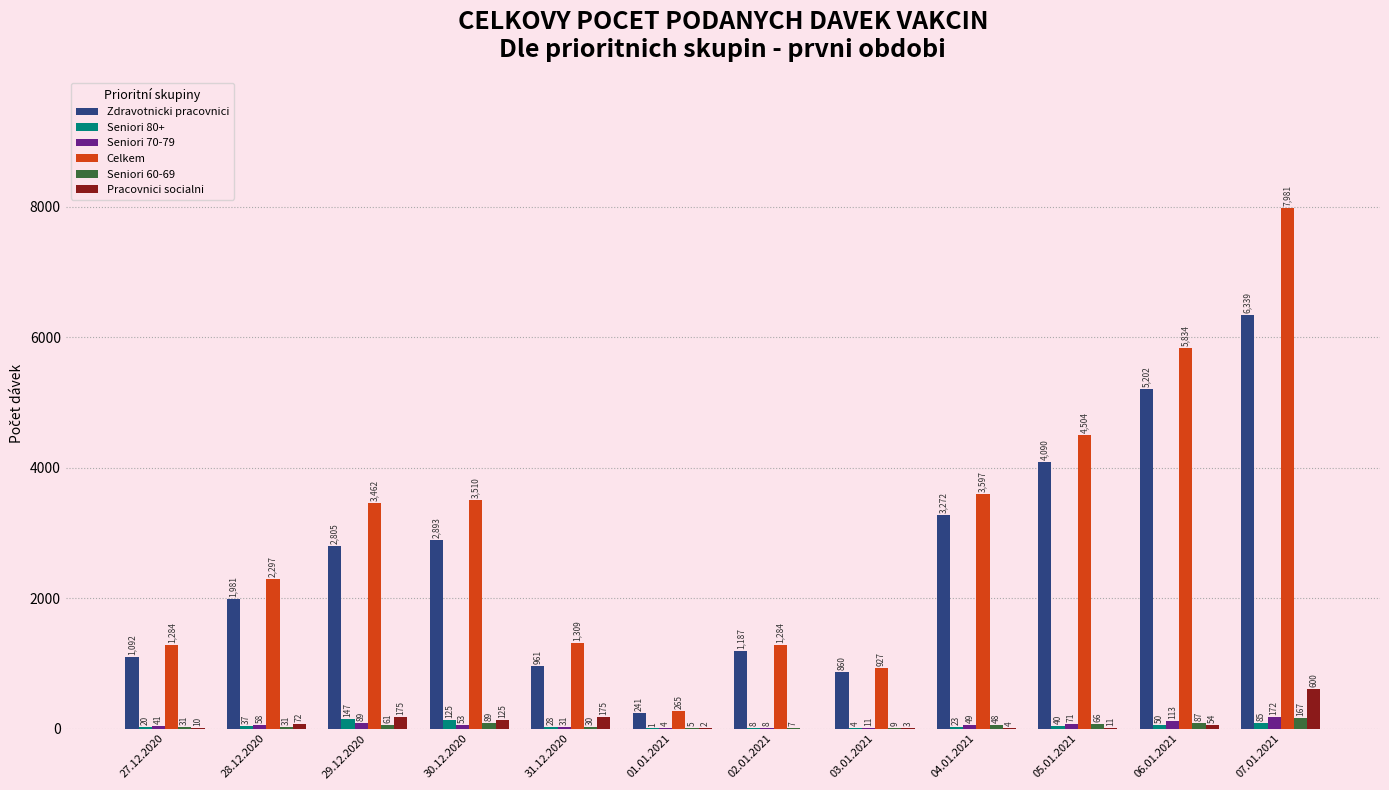

Which category has the highest value in the Zdravotnicki pracovnici series?

07.01.2021